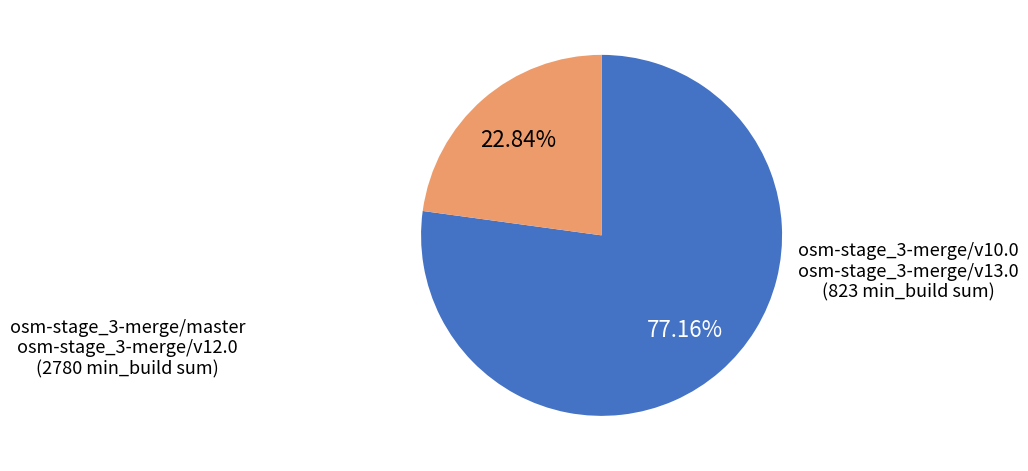

Does any single category account for the majority?

Yes